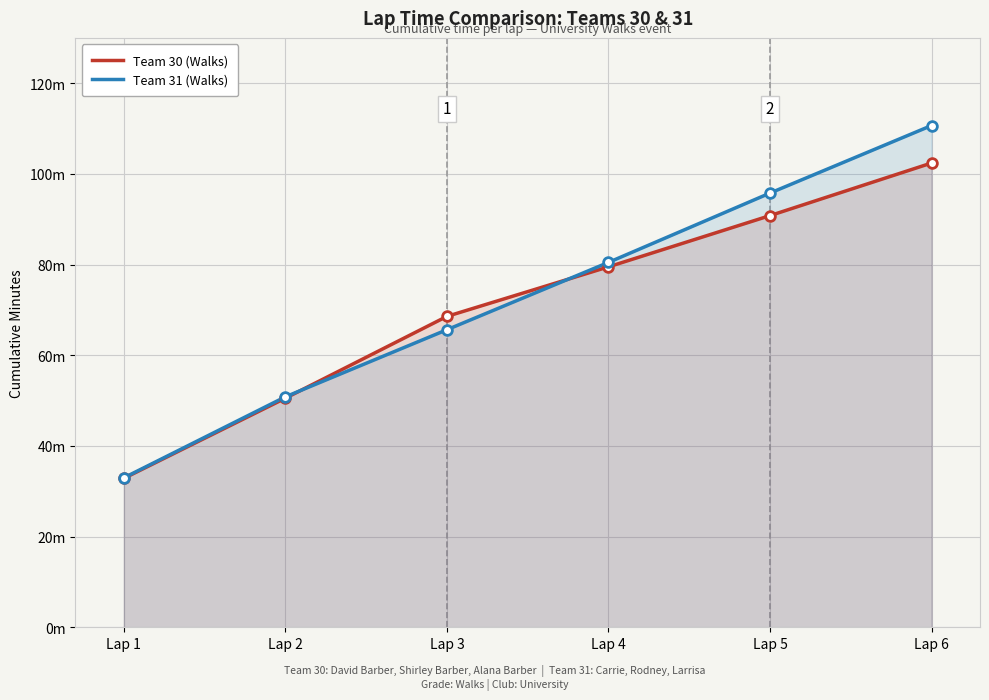

What is the difference between the second highest and minimum values in the Team 31 (Walks) series?

62.8